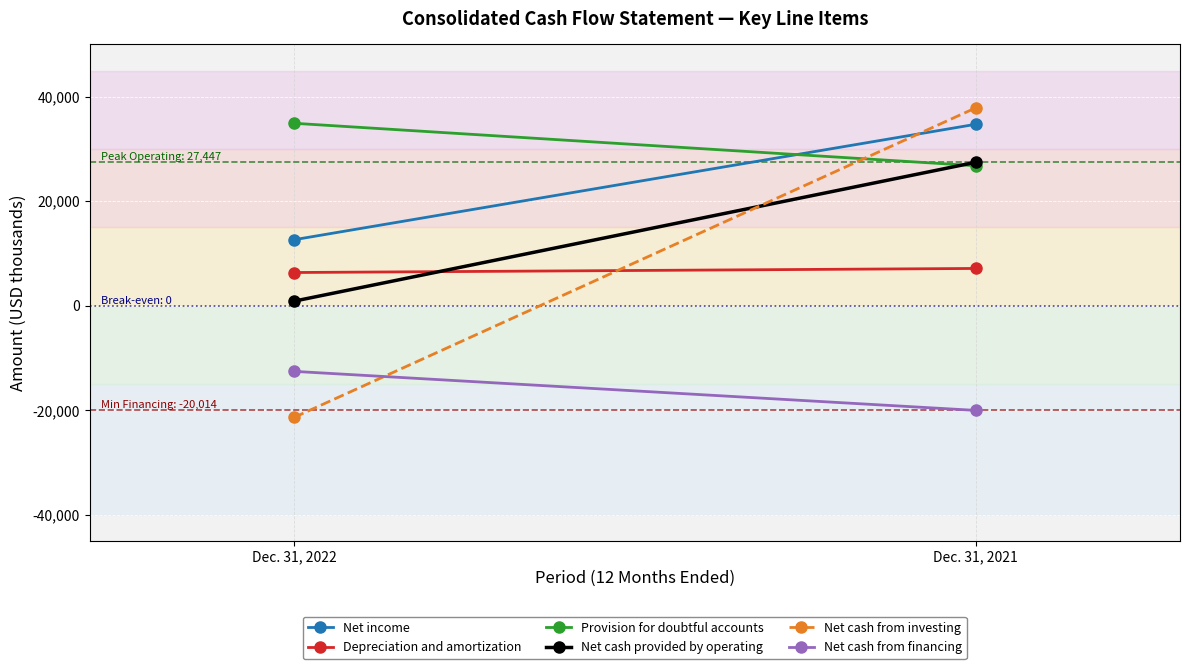

How many values in the Net income series are below 34718?

1